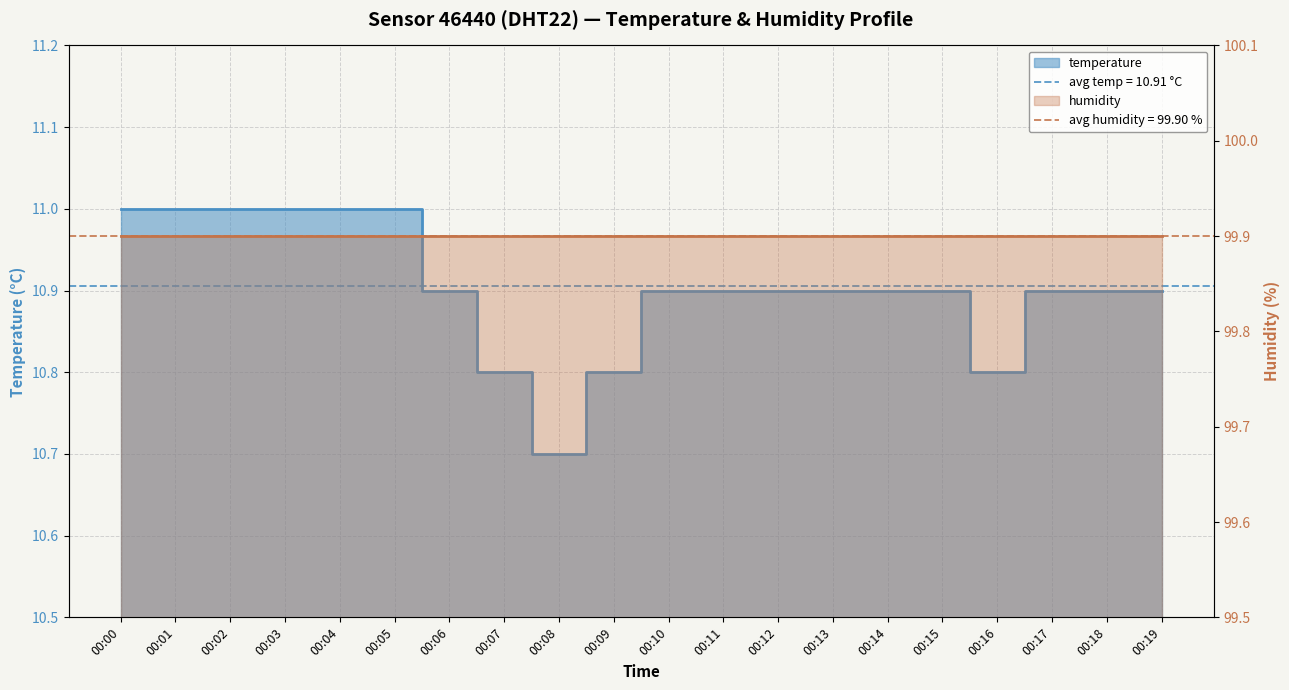

At which category does the chart reach its minimum across all series?

00:08